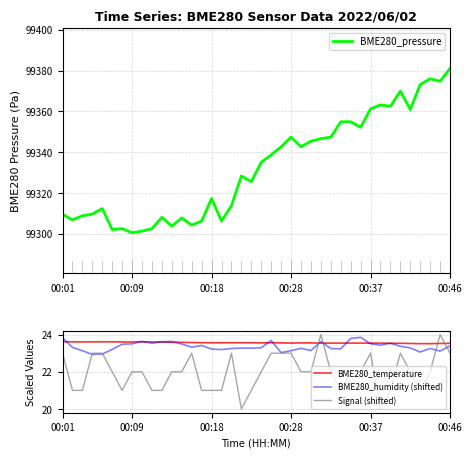

Is this an area chart (filled region under the line)?

No